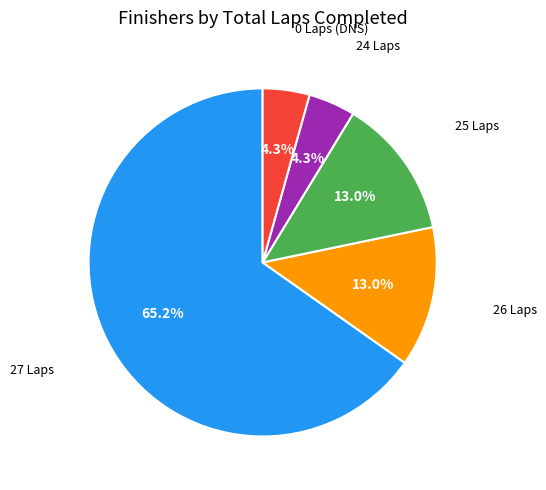

What is the ratio of the value at 24 Laps to the value at 0 Laps (DNS)?

1.0